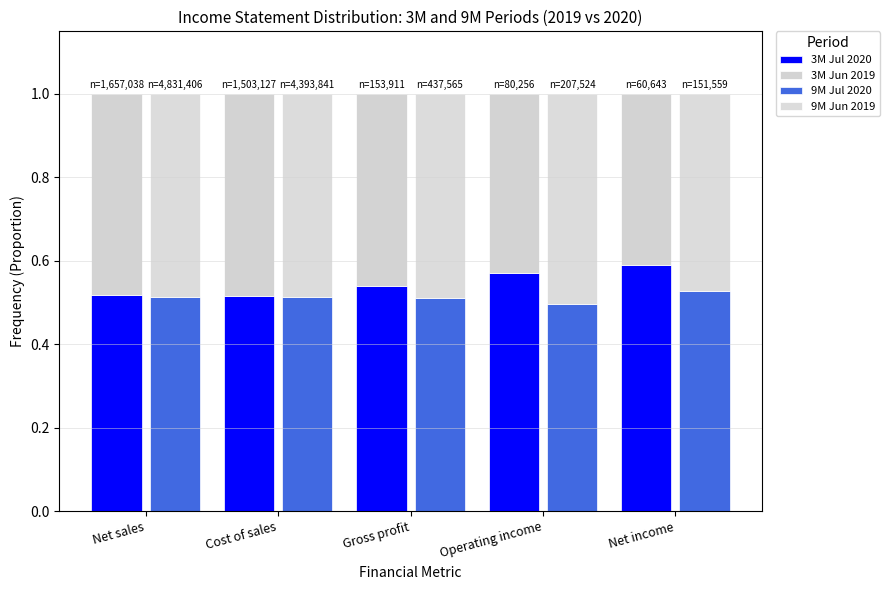

Reading right to left, what are all the values shown in this chart?

3M Jul 2020: 0.6	0.6	0.5	0.5	0.5
3M Jun 2019: 0.4	0.4	0.5	0.5	0.5
9M Jul 2020: 0.5	0.5	0.5	0.5	0.5
9M Jun 2019: 0.5	0.5	0.5	0.5	0.5